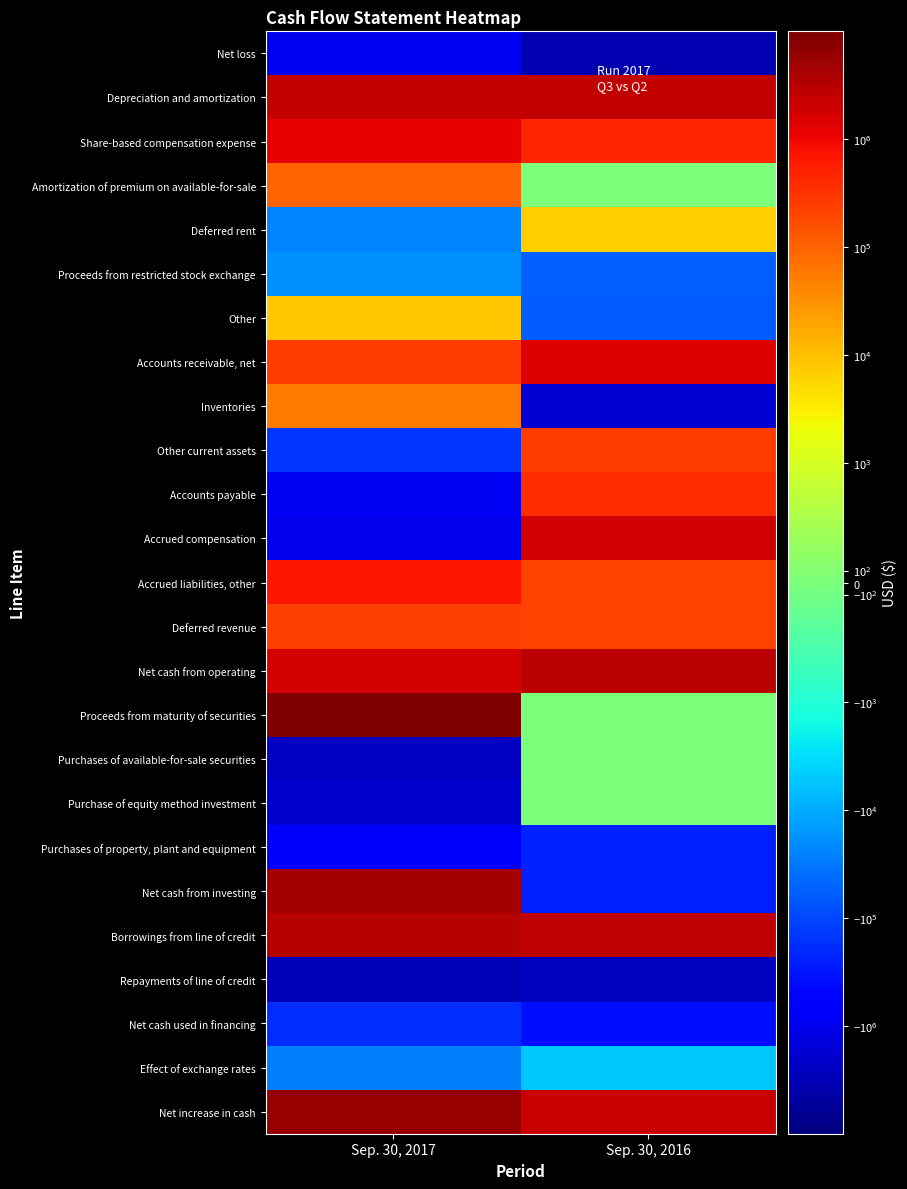

Rank the series by their maximum value, from lowest to highest.

Repayments of line of credit, Net loss, Purchases of property, plant and equipment, Net cash used in financing, Proceeds from restricted stock exchange, Effect of exchange rates, Purchases of available-for-sale securities, Purchase of equity method investment, Deferred rent, Other, Inventories, Amortization of premium on available-for-sale, Deferred revenue, Other current assets, Accounts payable, Accrued liabilities, other, Share-based compensation expense, Accounts receivable, net, Accrued compensation, Depreciation and amortization, Net cash from operating, Borrowings from line of credit, Net cash from investing, Net increase in cash, Proceeds from maturity of securities